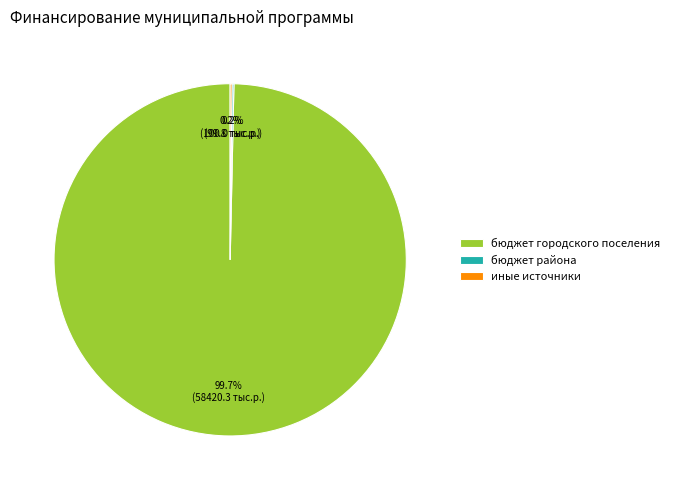

Which slice represents more than half of the pie?

бюджет городского поселения